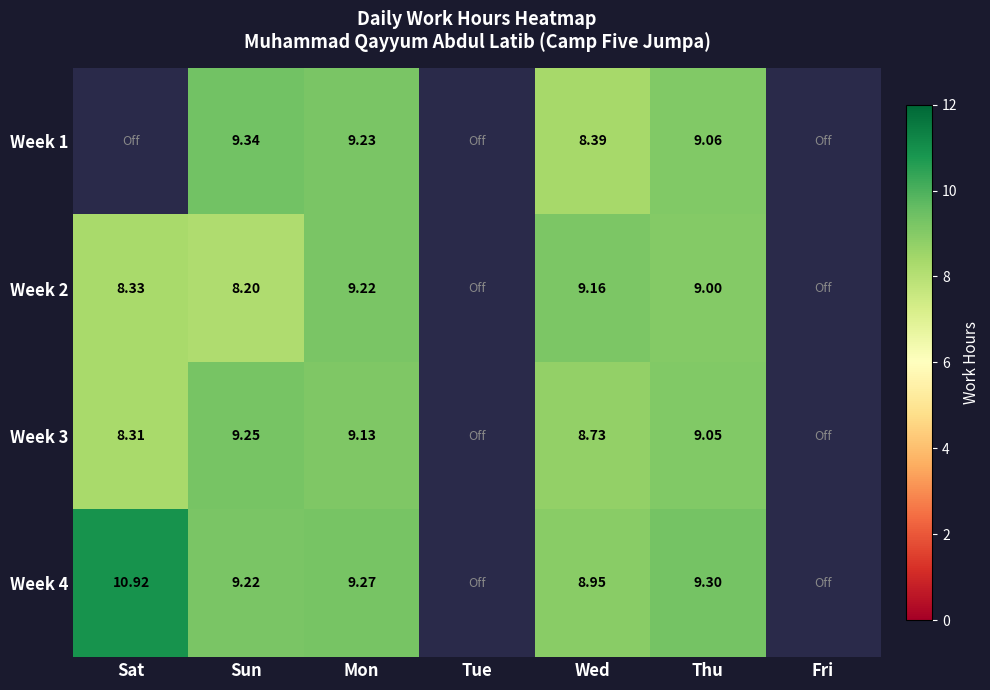

Which series changed the most between Wed and Thu?

Week 1